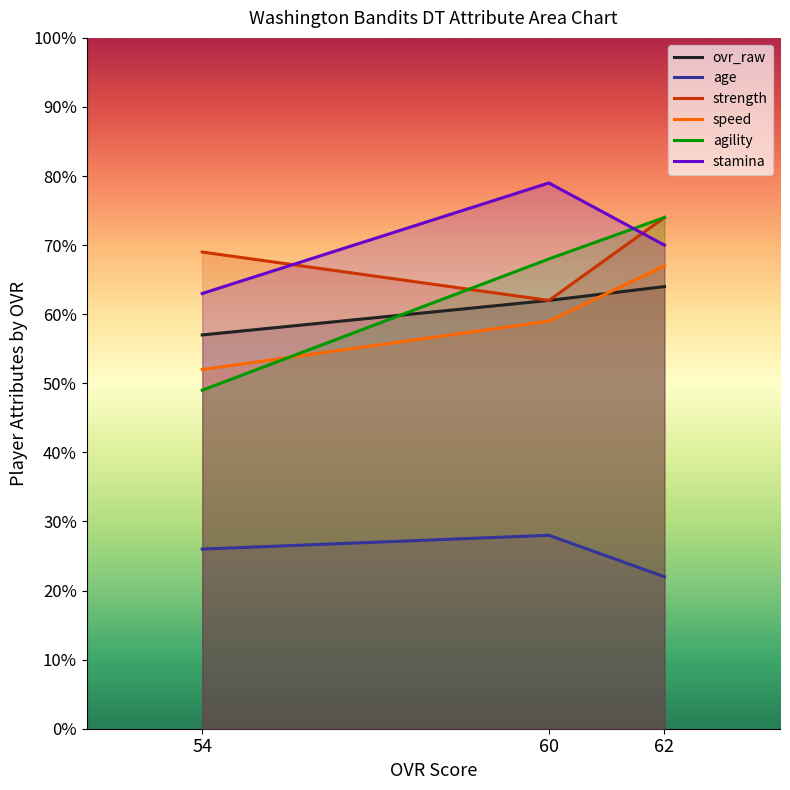

What is the sum of the ovr_raw values at 60 and 54?

119